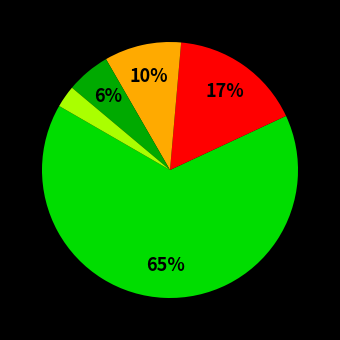

Is there any slice that represents more than half of the pie?

Yes